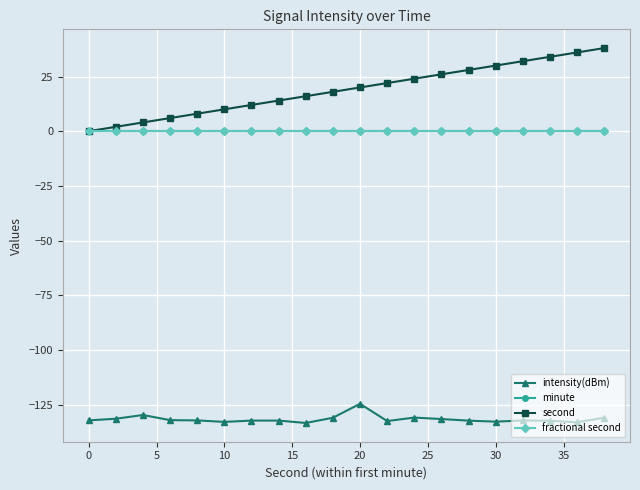

Rank the series by their maximum value, from highest to lowest.

second, minute, fractional second, intensity(dBm)